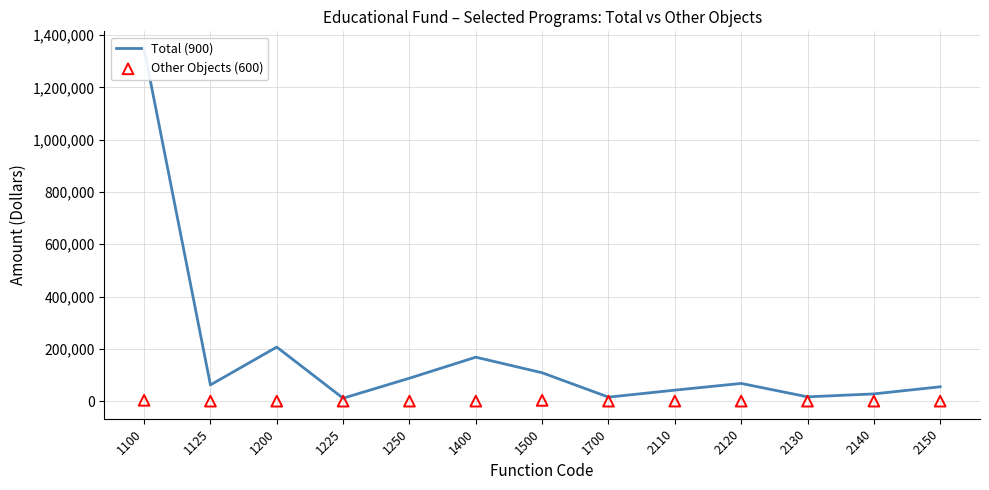

Is the value of Other Objects (600) at 2110 greater than the value of Total (900) at 2150?

No